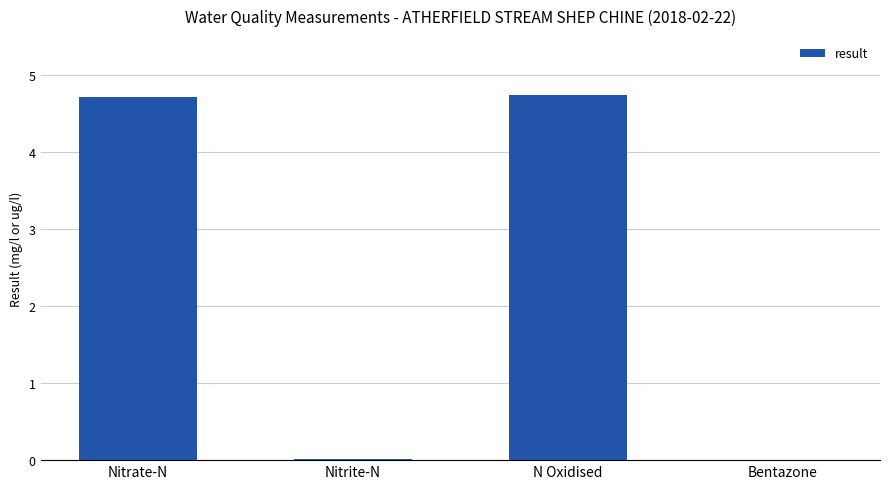

What is the ratio of the value at N Oxidised to the value at Nitrate-N?

1.0